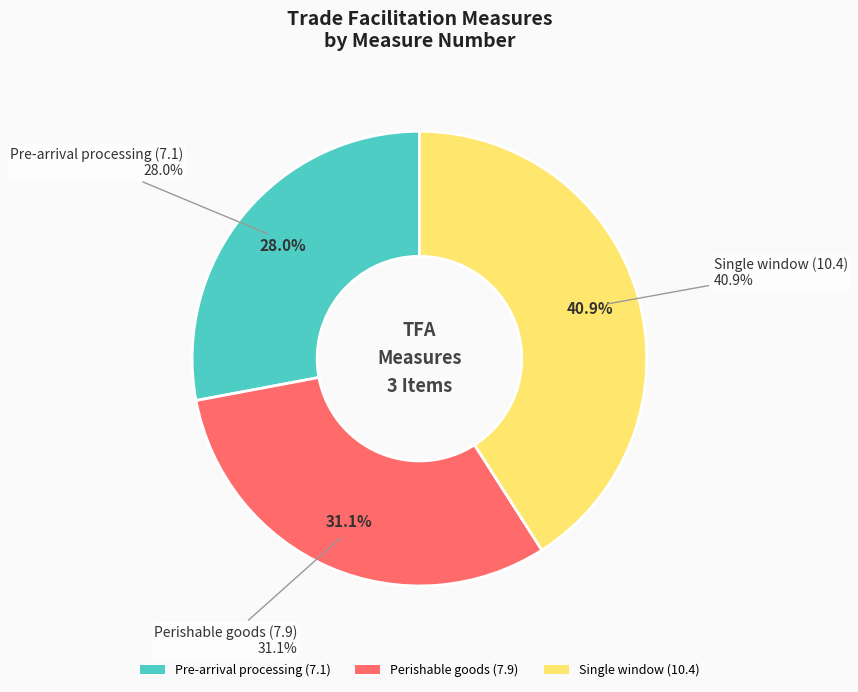

To the nearest percent, what is the average slice percentage?

33%